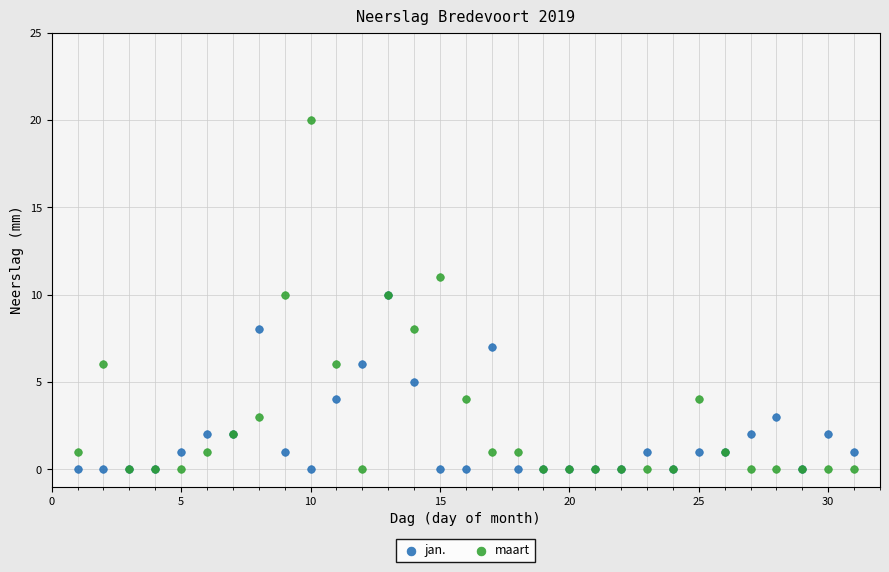

Which series has the largest Y range (max minus min)?

maart